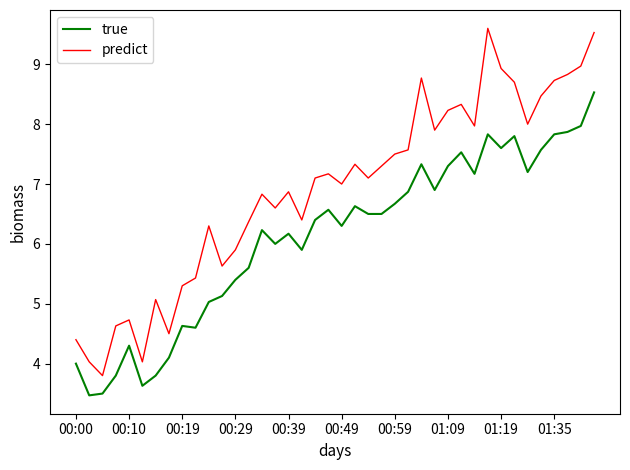

Which series has the largest total across all categories?

predict